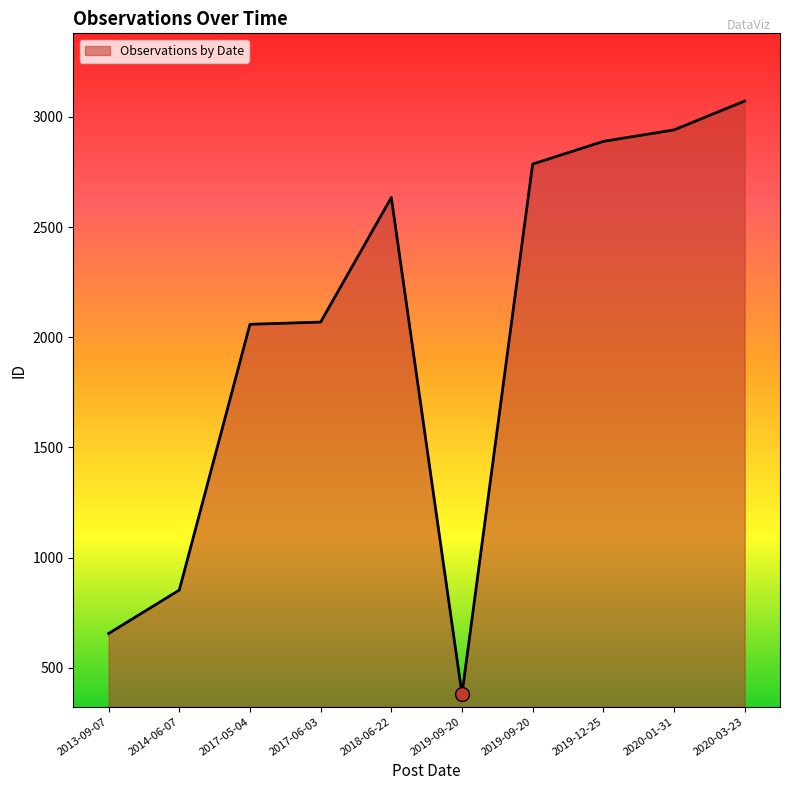

Rank the categories by value from highest to lowest.

2020-03-23, 2020-01-31, 2019-12-25, 2019-09-20, 2018-06-22, 2017-06-03, 2017-05-04, 2014-06-07, 2013-09-07, 2019-09-20